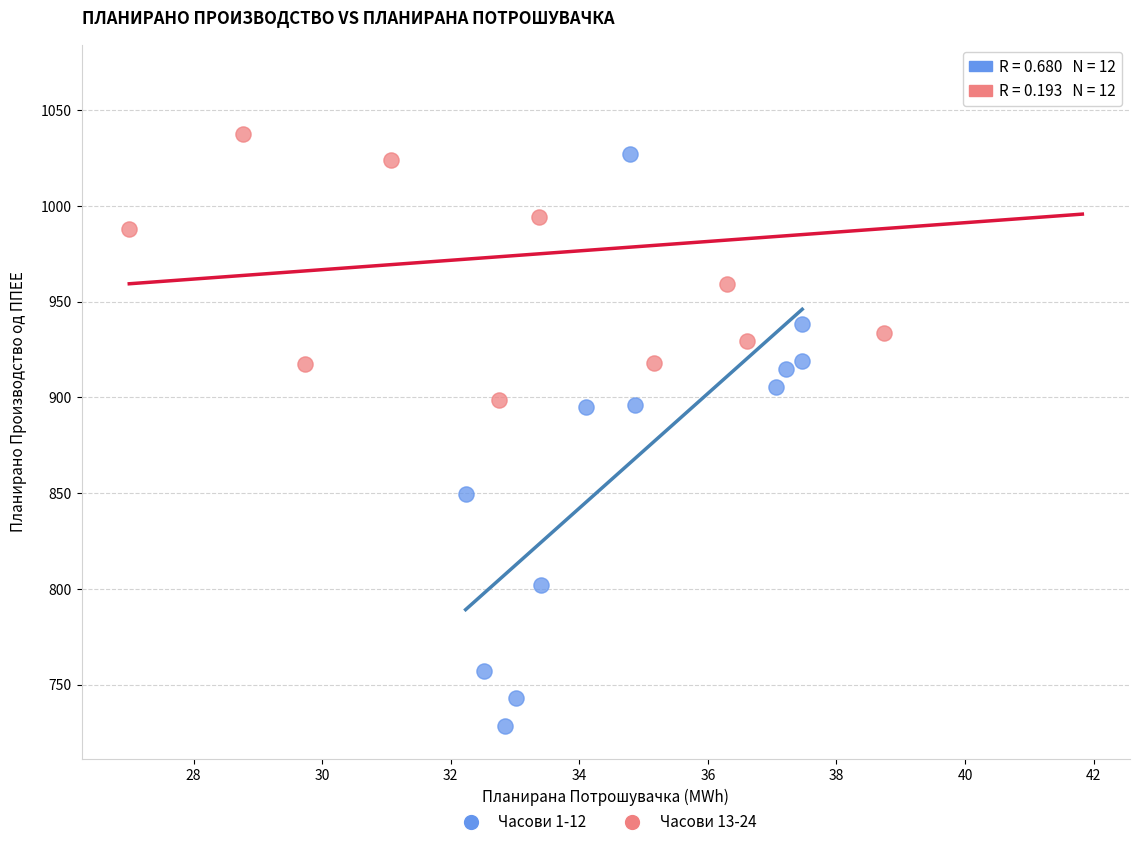

Which series has the widest spread of Y values?

Часови 1-12